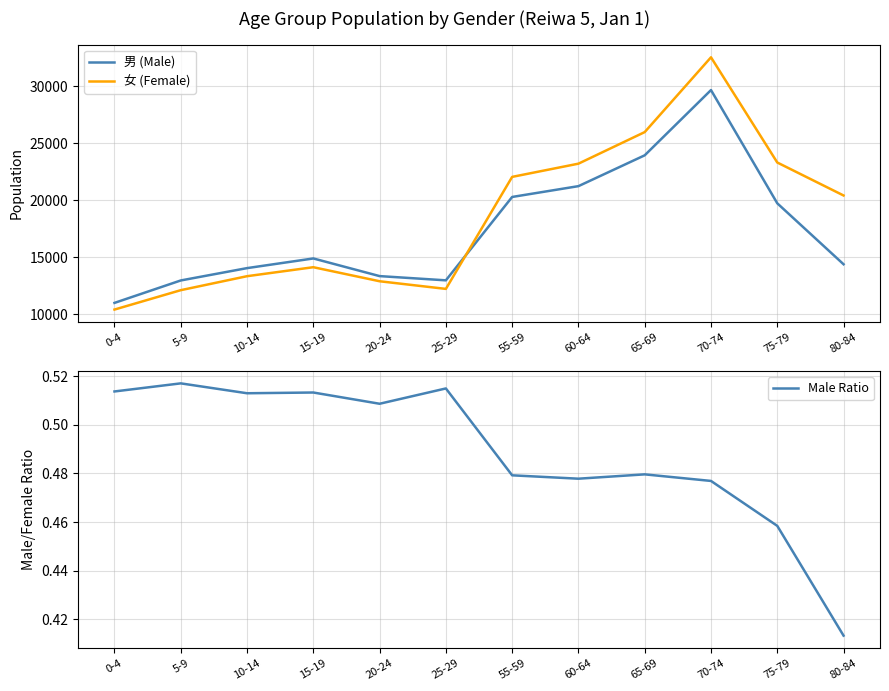

Reading left to right, what are all the values shown in this chart?

男 (Male): 10991.0	12958.0	14040.0	14888.0	13340.0	12969.0	20280.0	21228.0	23932.0	29653.0	19724.0	14379.0
女 (Female): 10406.0	12106.0	13332.0	14120.0	12888.0	12218.0	22040.0	23199.0	25968.0	32526.0	23301.0	20410.0
Male Ratio: 0.5	0.5	0.5	0.5	0.5	0.5	0.5	0.5	0.5	0.5	0.5	0.4